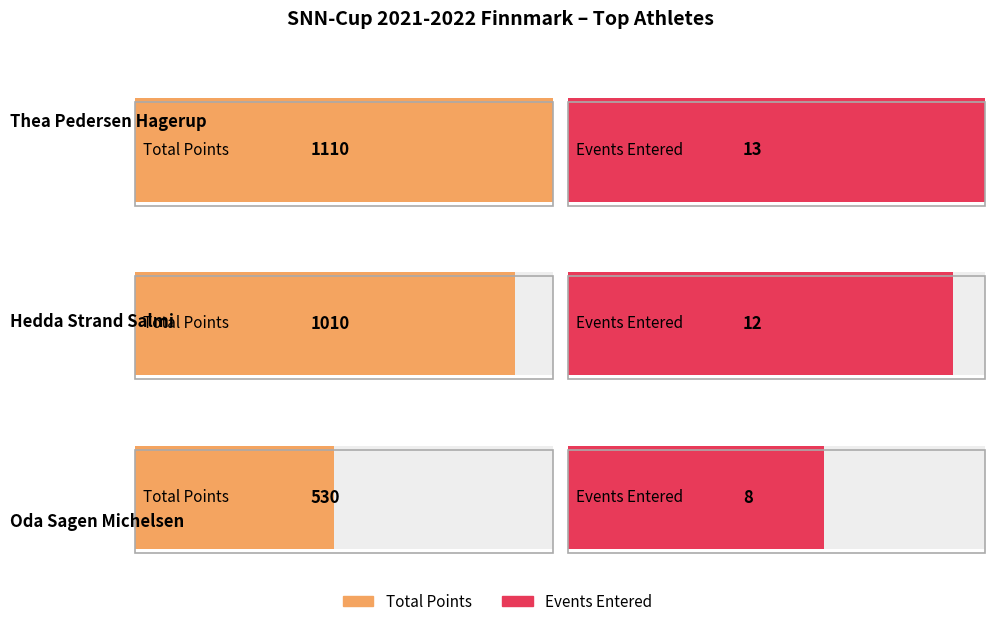

What is the average value of the Total Points (SUM) series?

883